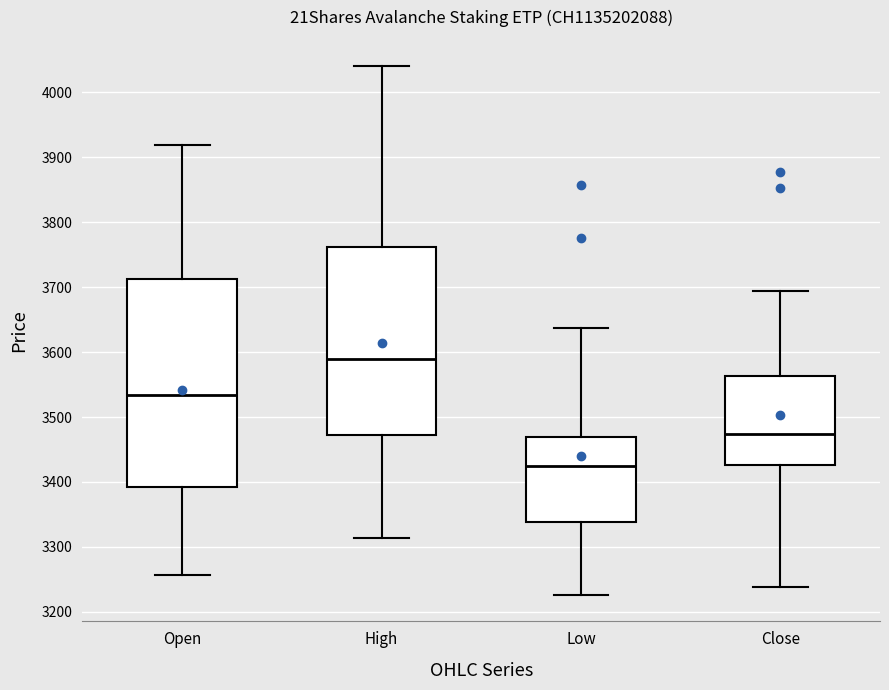

Comparing the boxes themselves (not the whiskers), which one is the tallest?

Open